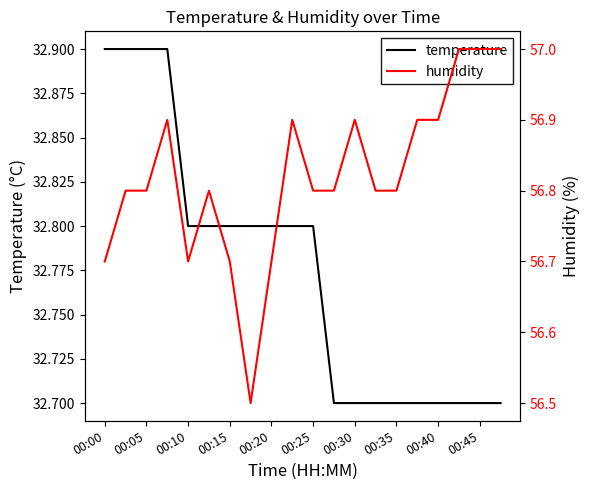

How many lines are shown in the chart?

2